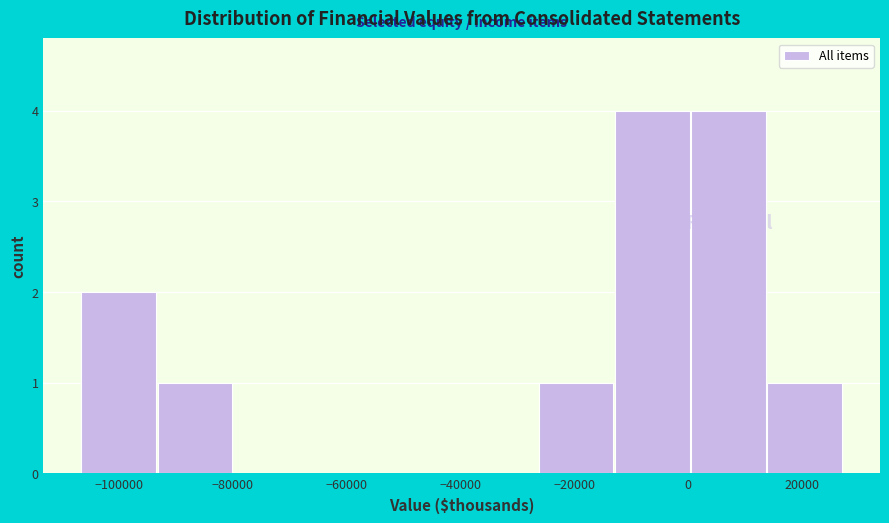

Reading left to right, list every bar in this chart as the range it spans on the x-axis followed by its height. Neither the bar edges nor the heights are printed on the chart, so give them approximately, as read against the axes.

-106000 to -94000: 2
-94000 to -80000: 1
-80000 to -66000: 0
-66000 to -54000: 0
-54000 to -40000: 0
-40000 to -26000: 0
-26000 to -12000: 1
-12000 to 0: 4
0 to 14000: 4
14000 to 28000: 1